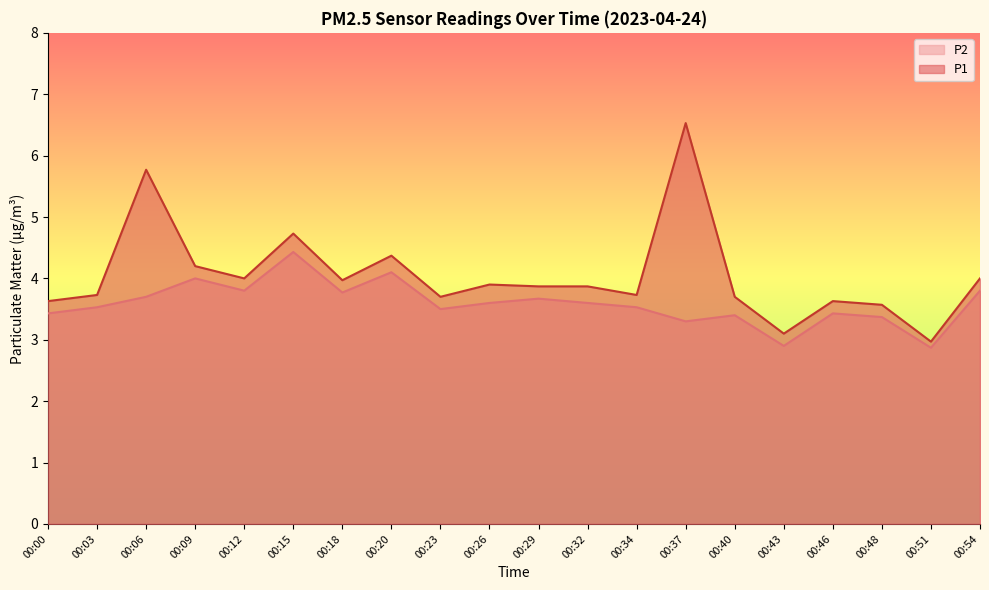

How many distinct data groups are displayed?

2